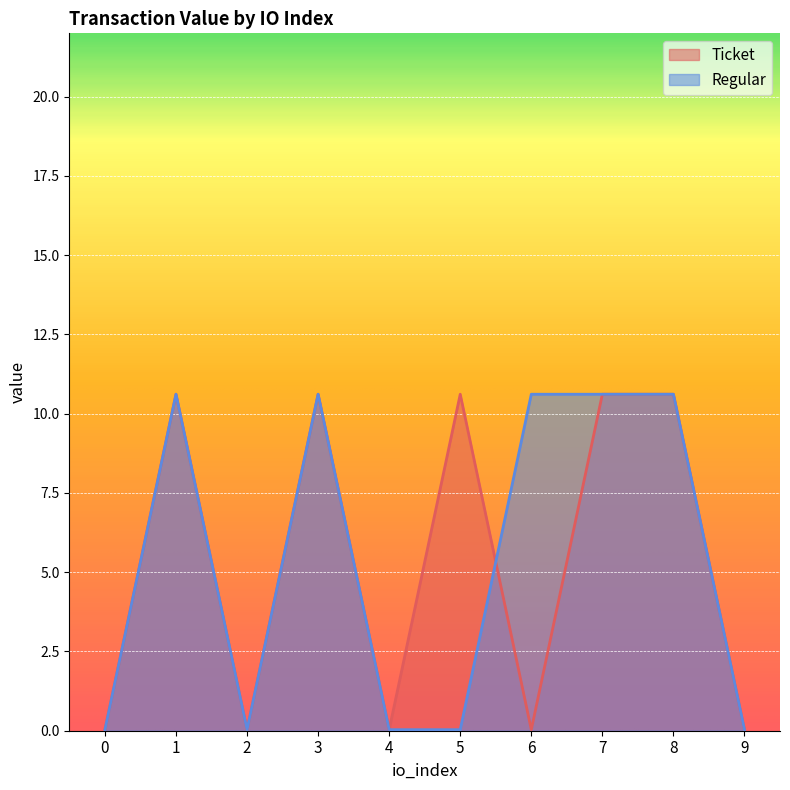

What is the average value of the Ticket series?

5.3